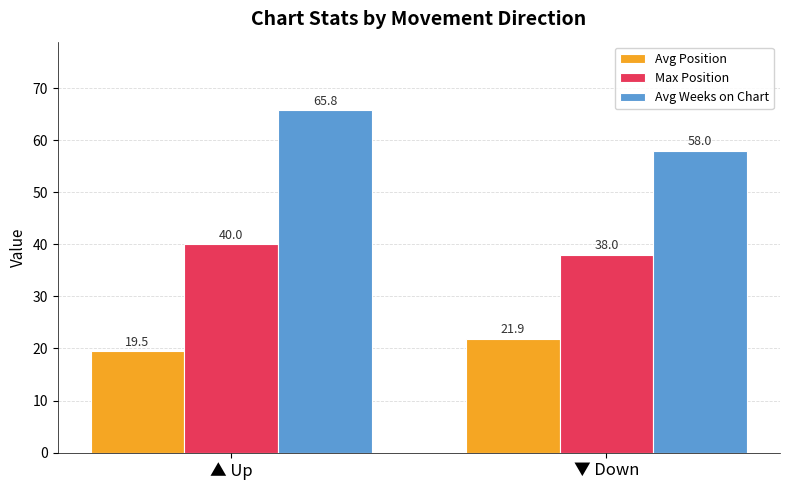

What is the greatest value displayed?

65.8